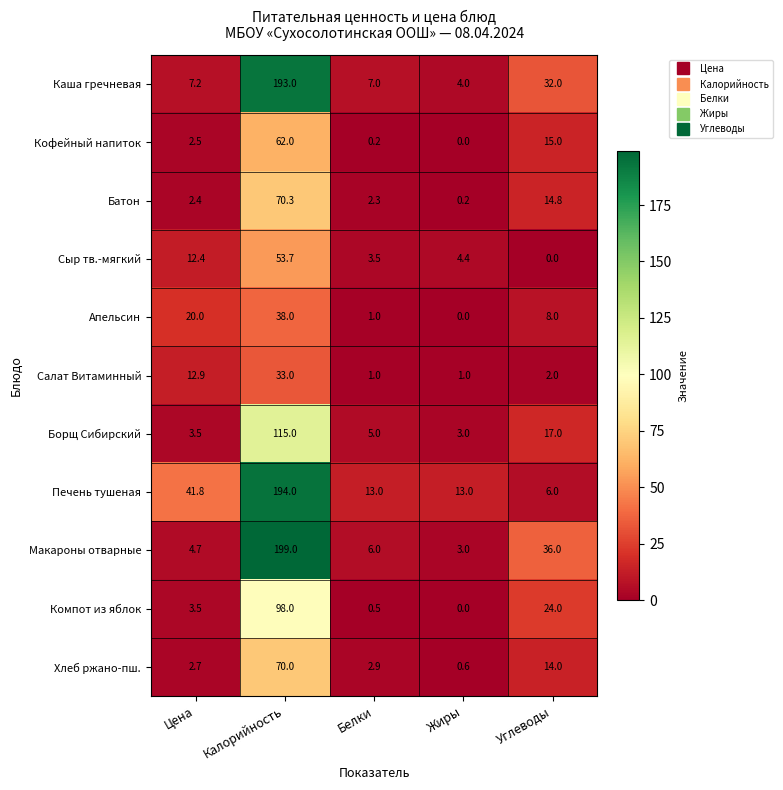

At how many categories does at least one series exceed 195?

1